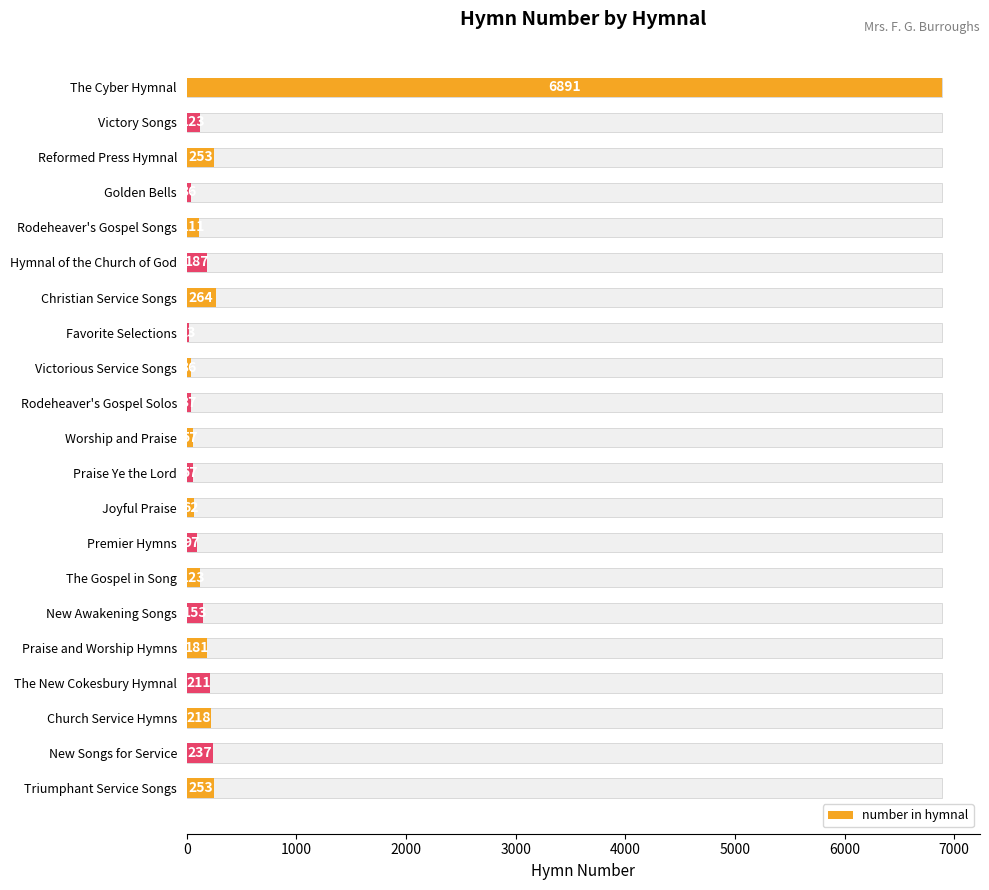

The chart shows a value of 253 at Triumphant Service Songs. True or false?

True